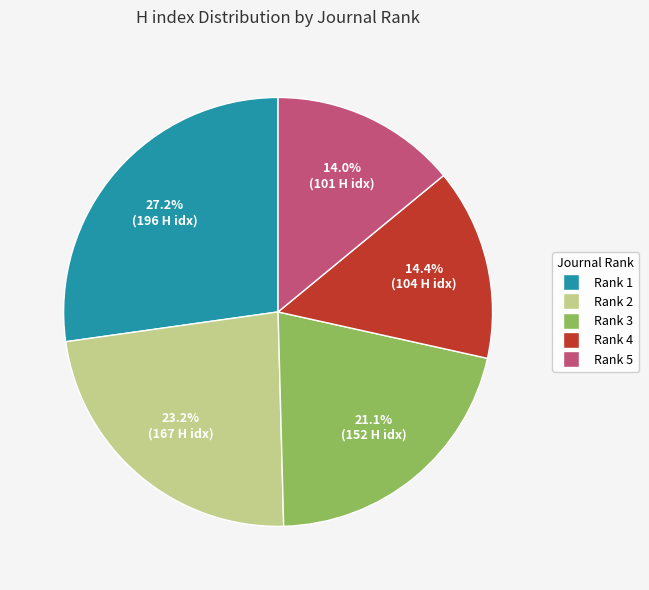

Does any single category account for the majority?

No